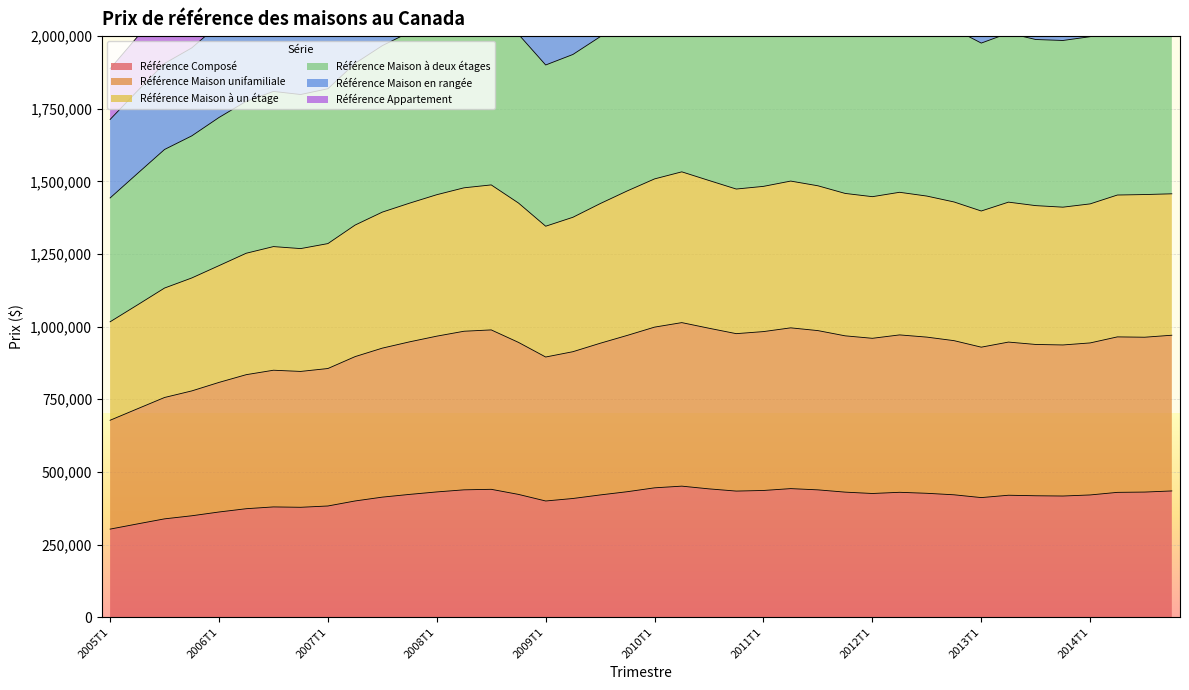

Rank the series at 2007T3 from highest to lowest value.

Référence Maison en rangée, Référence Maison à deux étages, Référence Maison unifamiliale, Référence Maison à un étage, Référence Appartement, Référence Composé